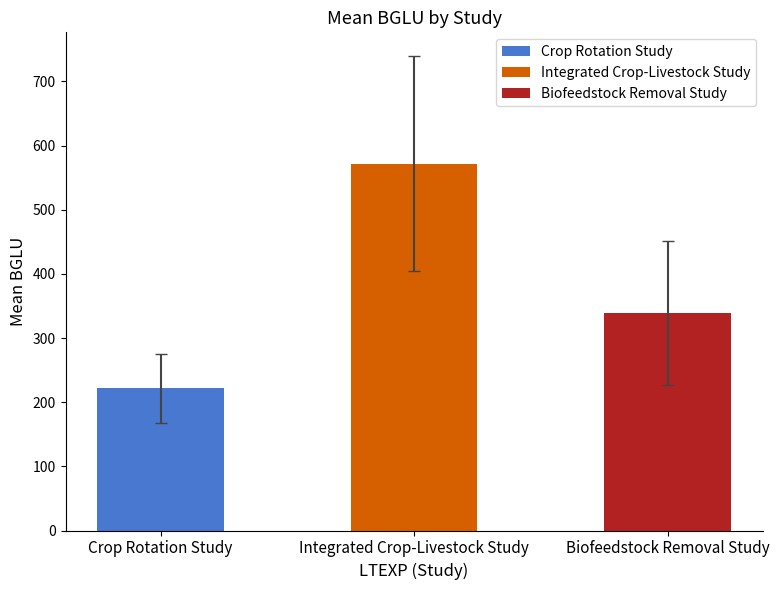

What is the difference between the maximum and second lowest values?

232.7